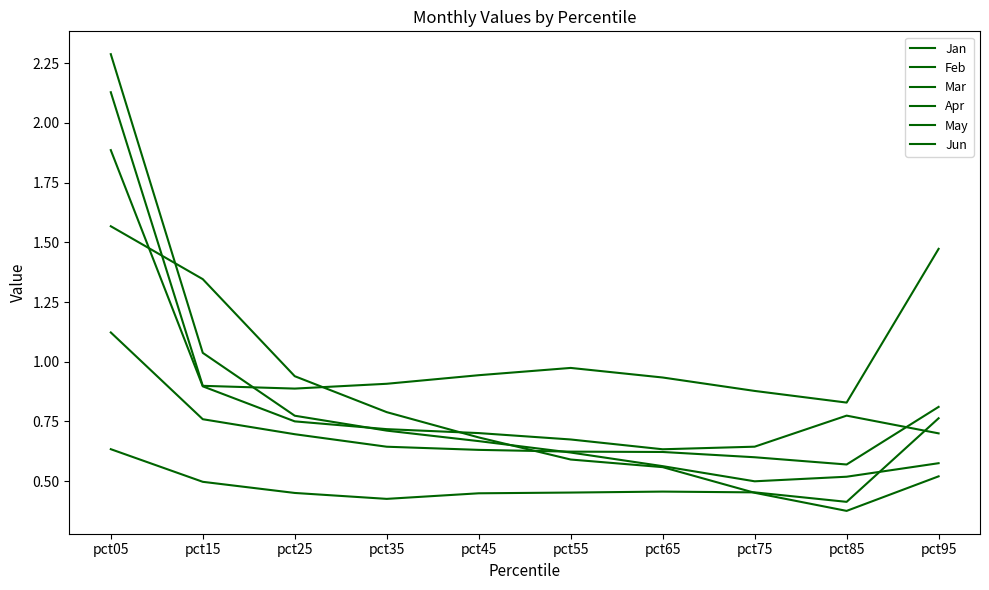

Does the chart have visible grid lines?

No